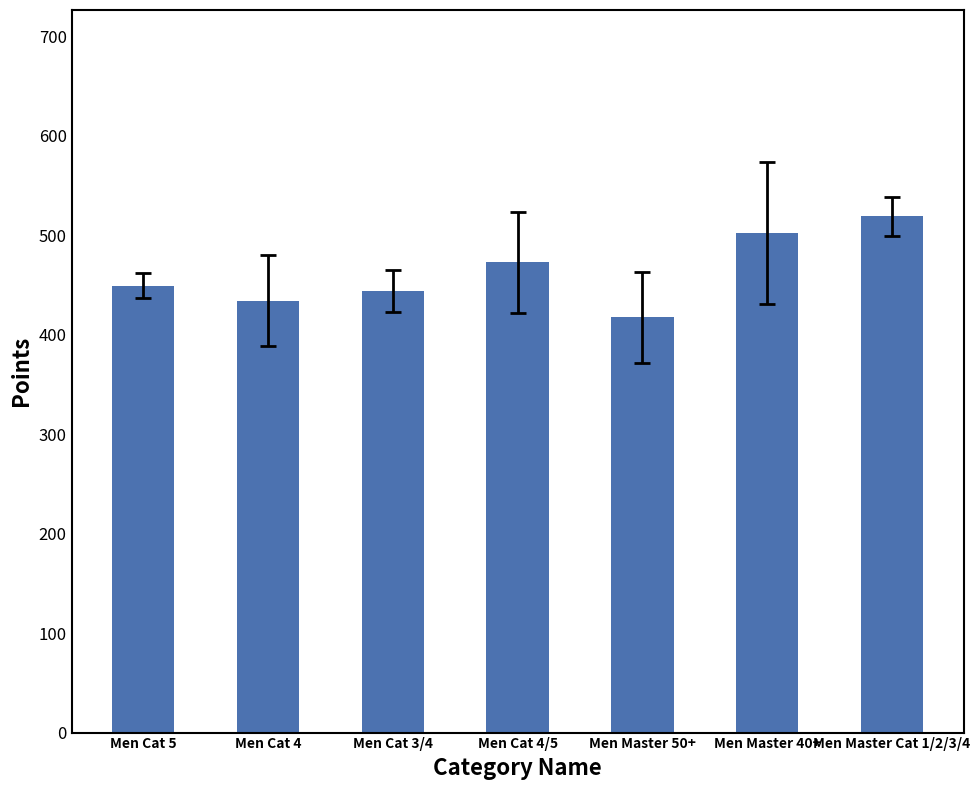

True or false: the data shows 518.7 at Men Master Cat 1/2/3/4.

True